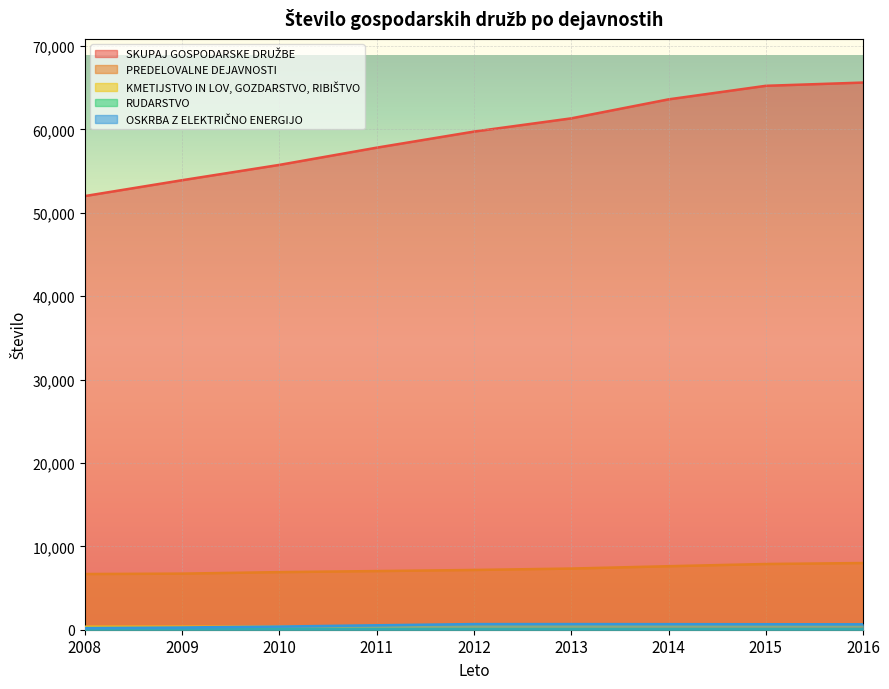

What is the difference between the highest and lowest values at 2010?

55661